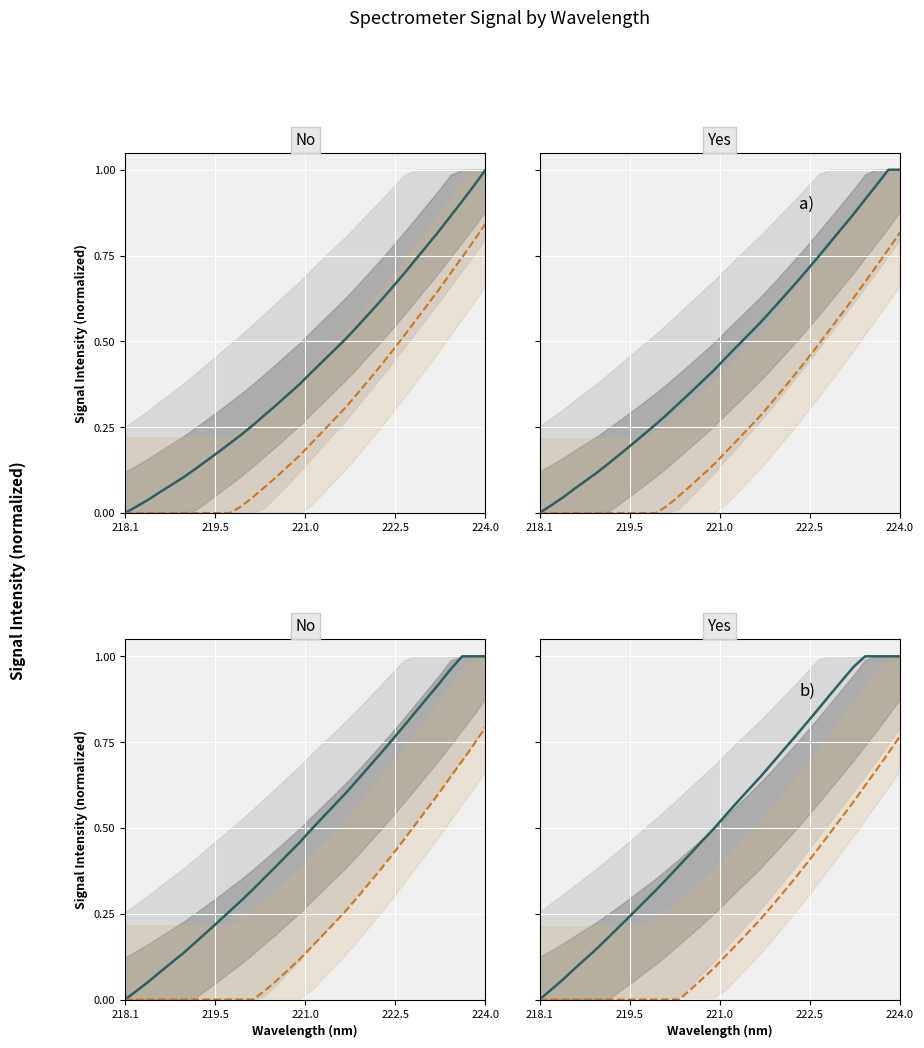

What is the value of the Main point at the 20th from the left?

0.6